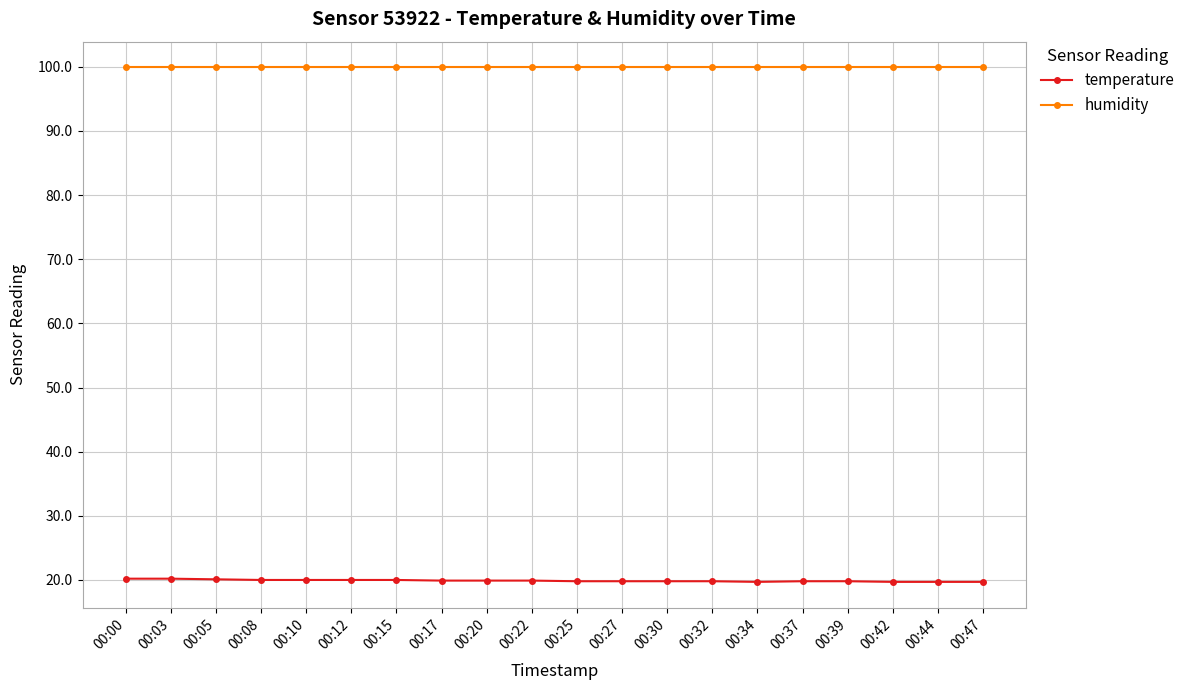

The temperature series shows 19.7 at 00:42. True or false?

True